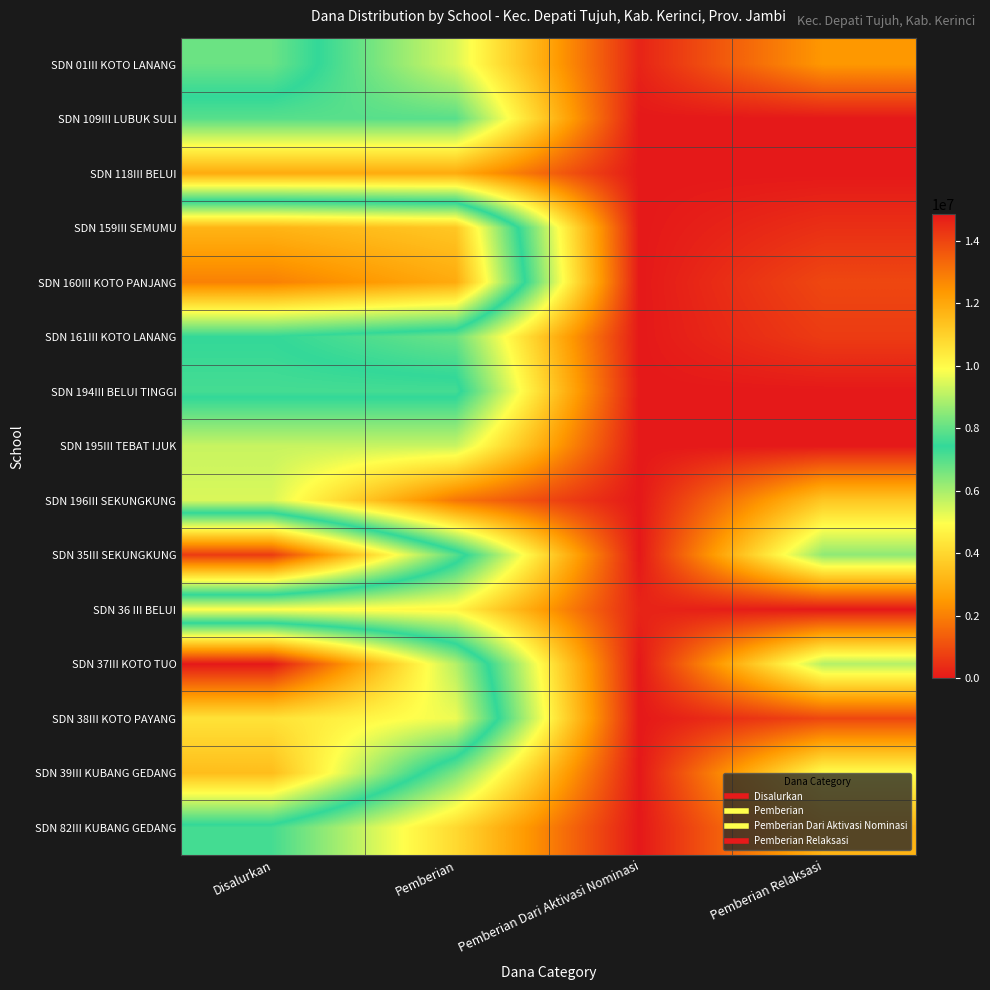

Between Pemberian Relaksasi and Pemberian Dari Aktivasi Nominasi, which is larger?

Pemberian Relaksasi